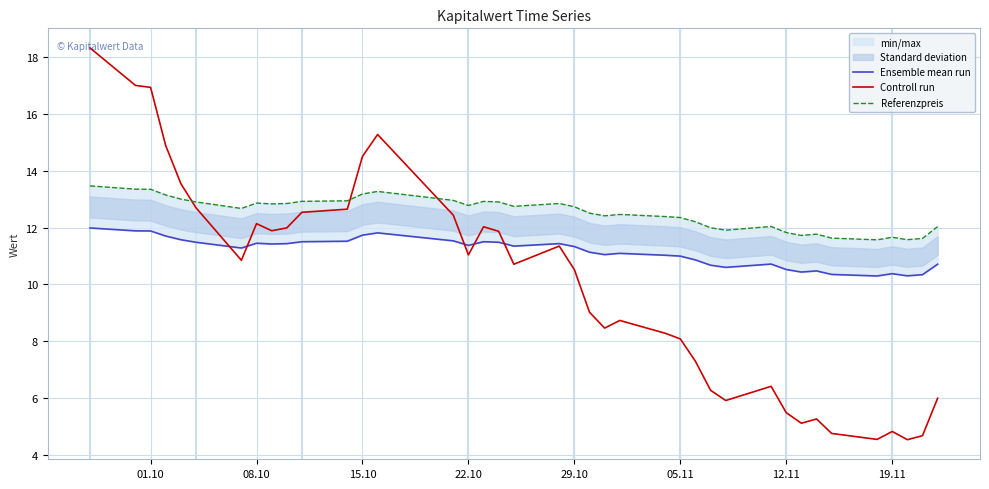

True or false: Controll run has a value of 21.0 at 08.10.

False